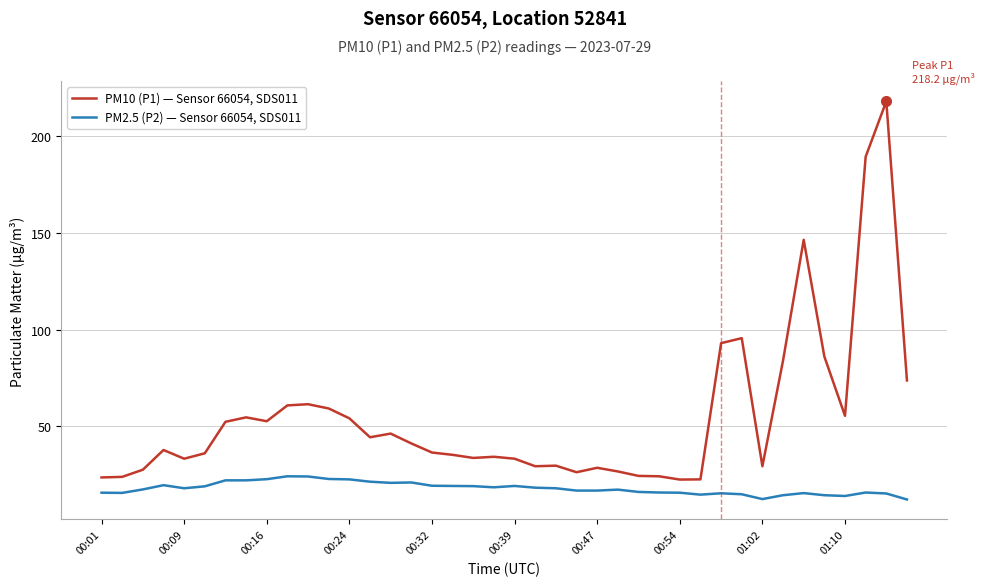

What are all the series names shown in the legend?

PM10 (P1) — Sensor 66054, SDS011, PM2.5 (P2) — Sensor 66054, SDS011